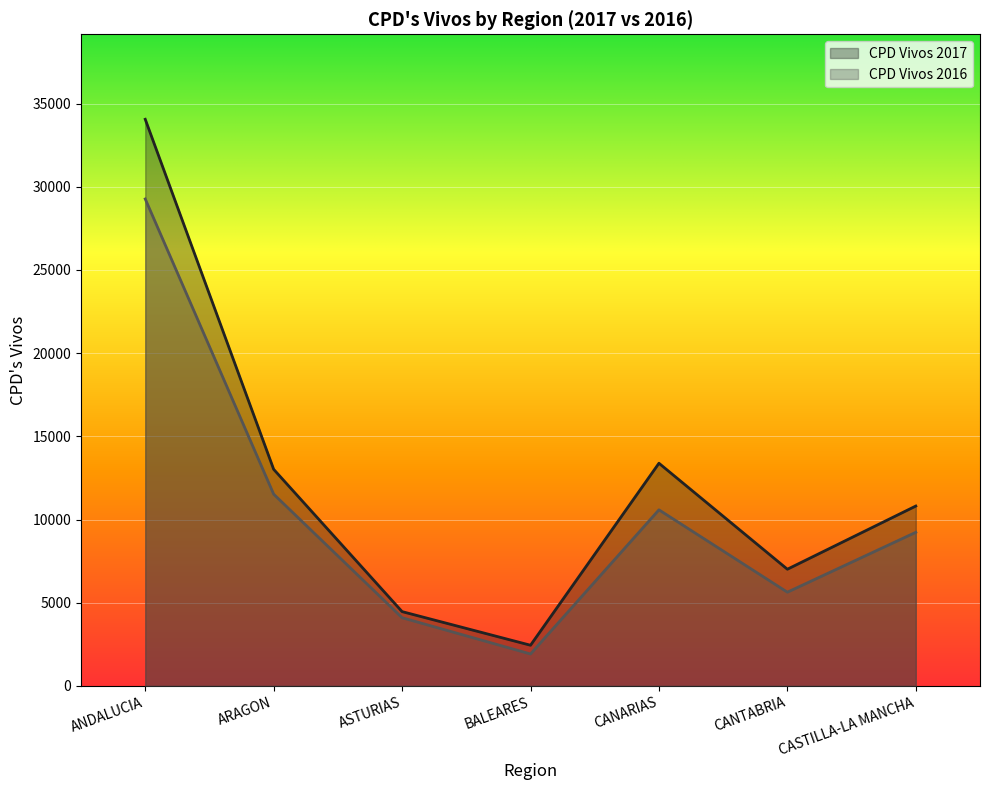

What is the sum of the CPD Vivos 2016 values at ANDALUCIA and CANARIAS?

39853